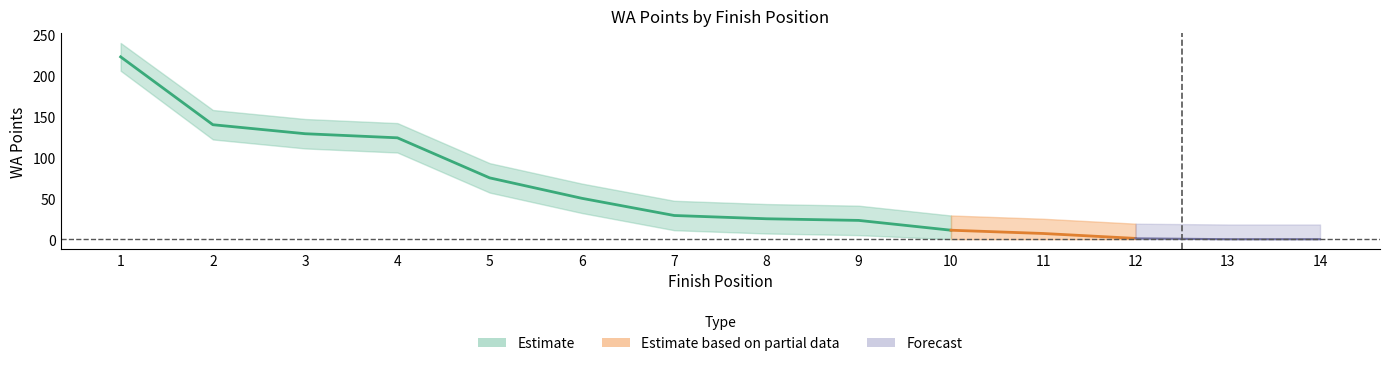

Is it true that the value at 7 is 29?

True